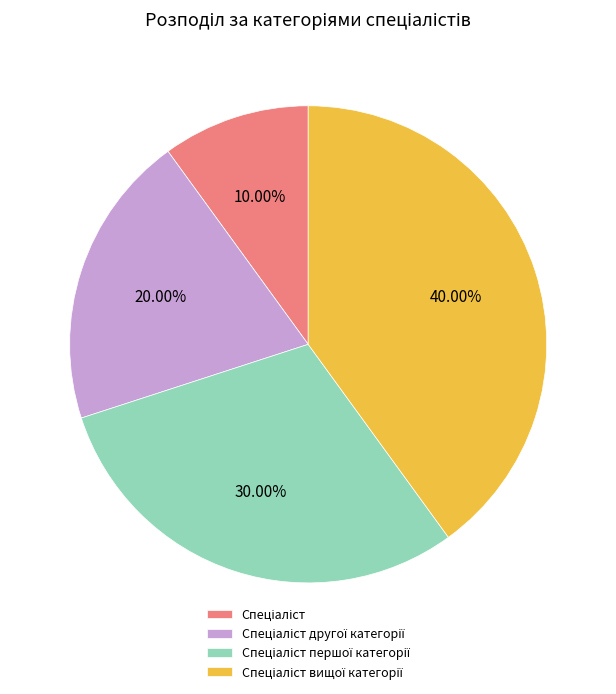

Count the number of slices in the pie.

4